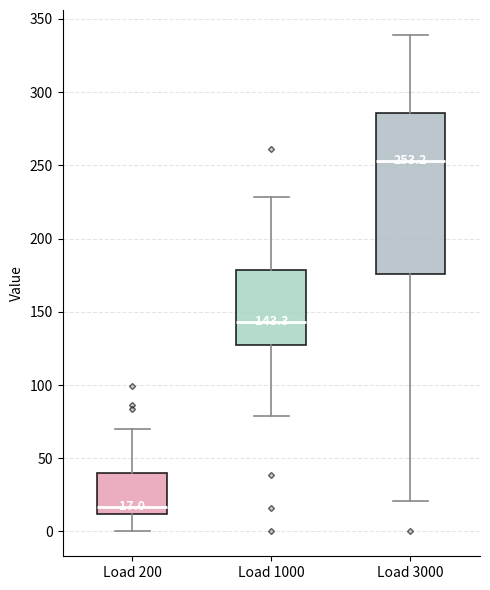

Which box's median line is the highest?

Load 3000